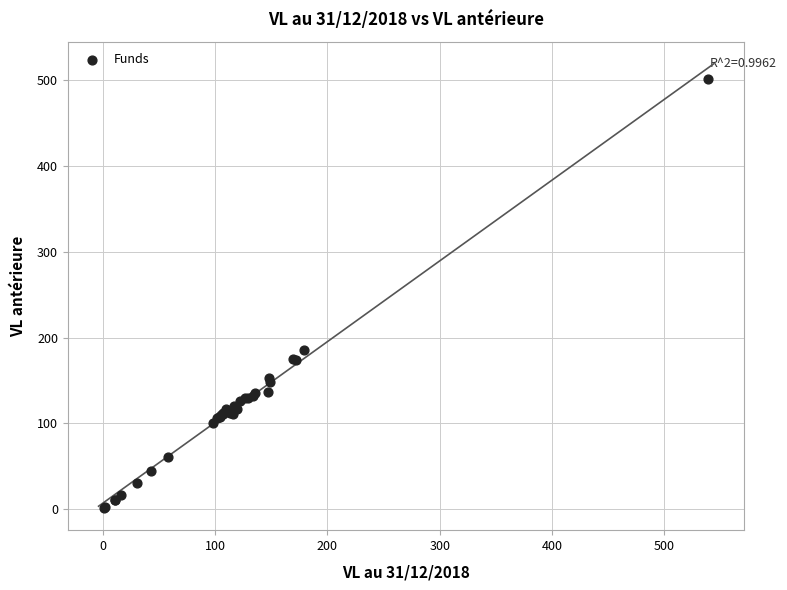

What Y value in the scatter plot is closest to 251?

185.3